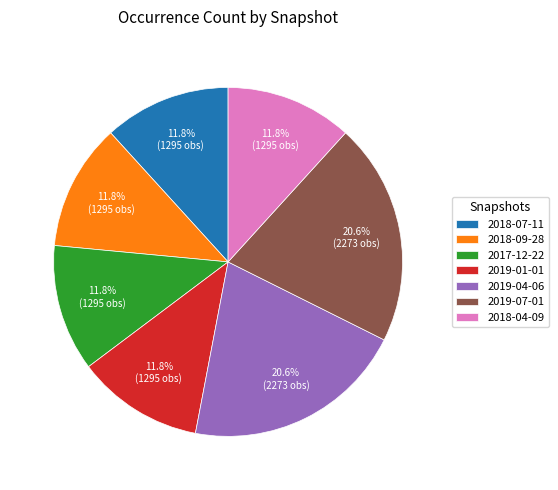

Is it true that 2019-07-01 is 21% of the pie?

True